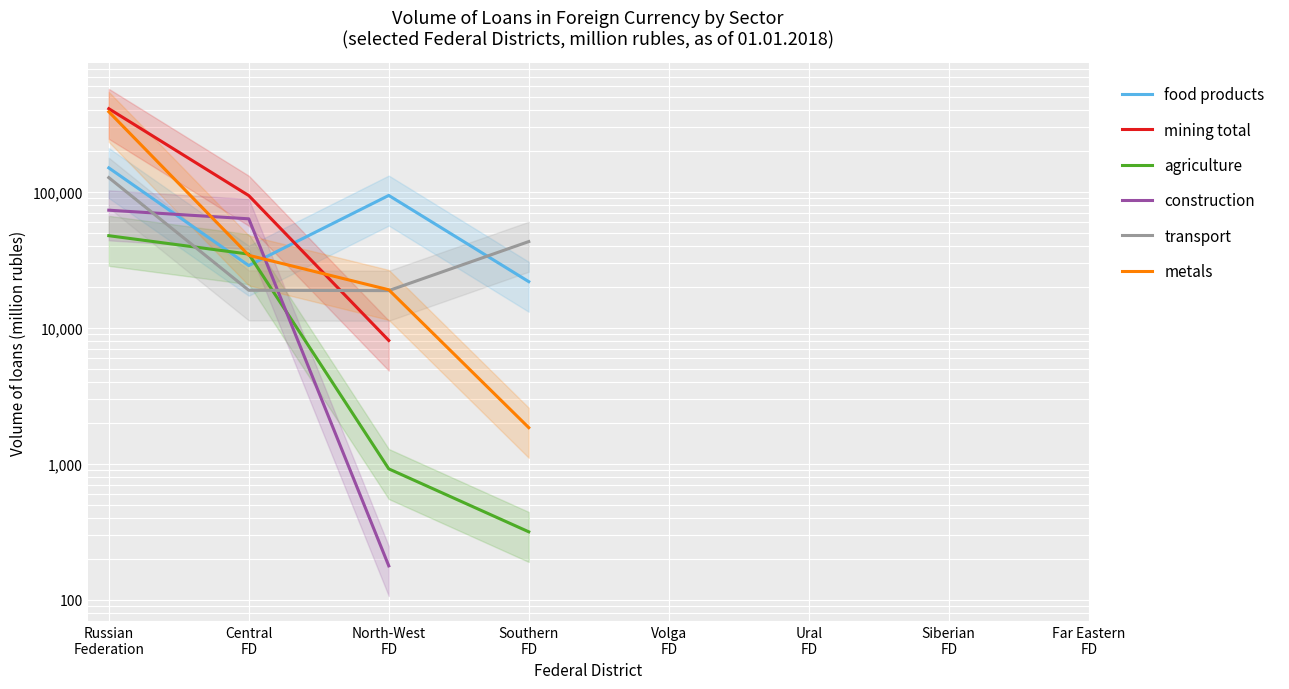

Is this an area chart (filled region under the line)?

No